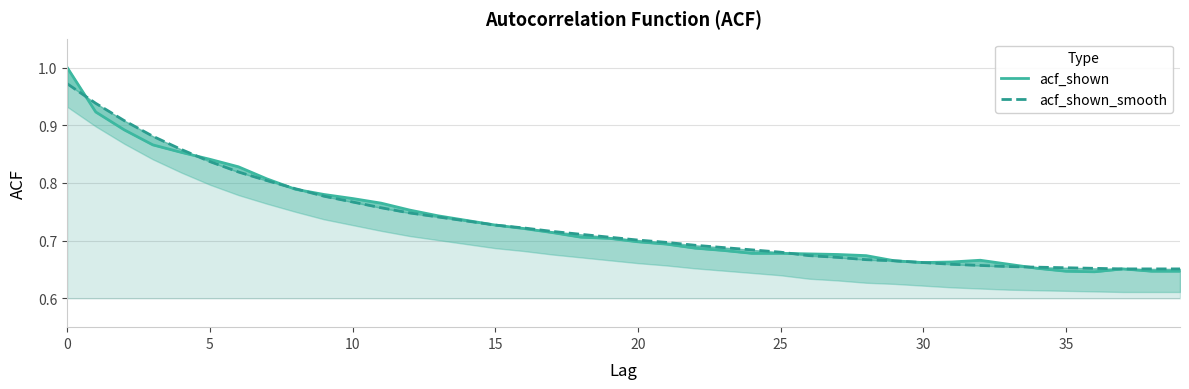

How many lines are shown in the chart?

2